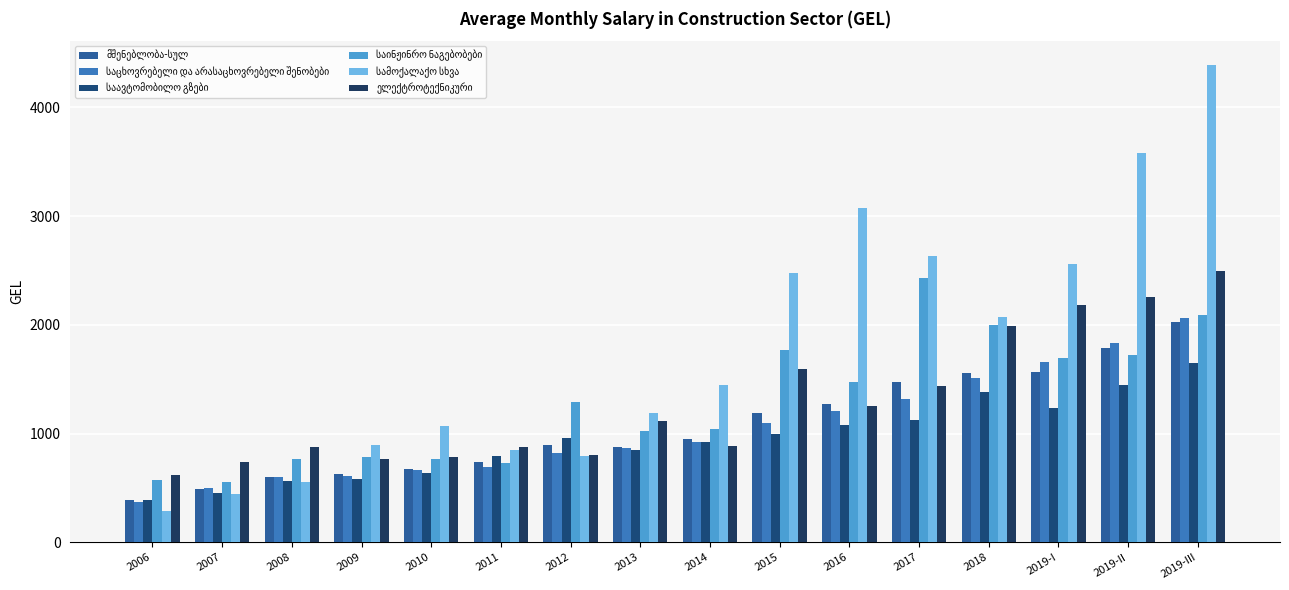

What is the label of the 3rd bar from the left?

2008